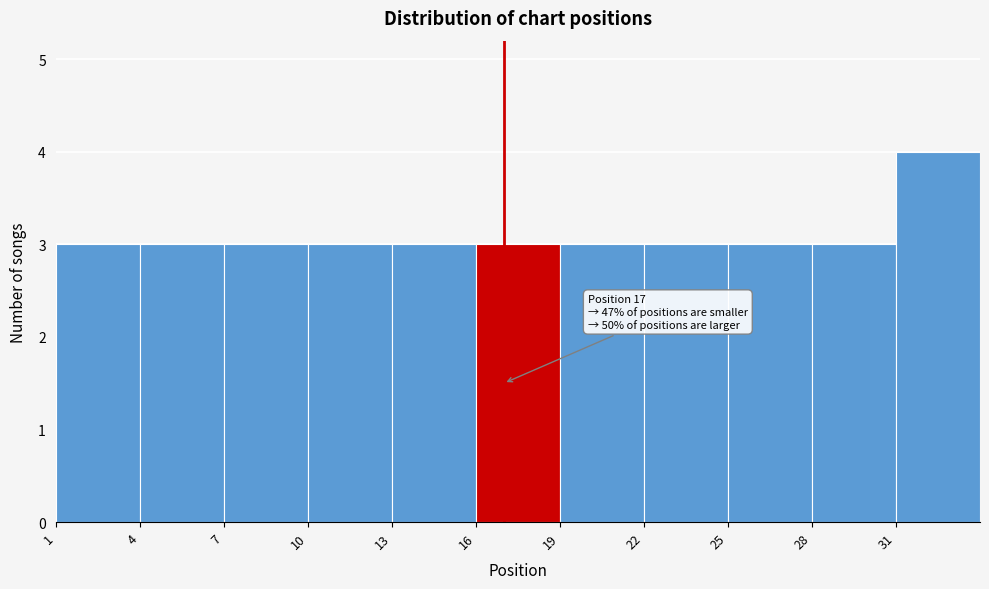

Over which range of the x-axis is the bar tallest?

31 to 34